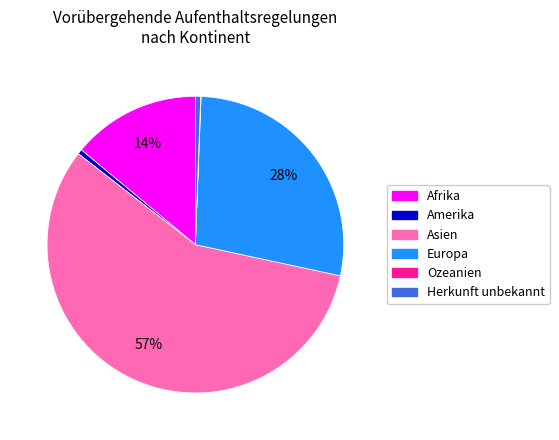

Which category has the biggest portion of the pie?

Asien